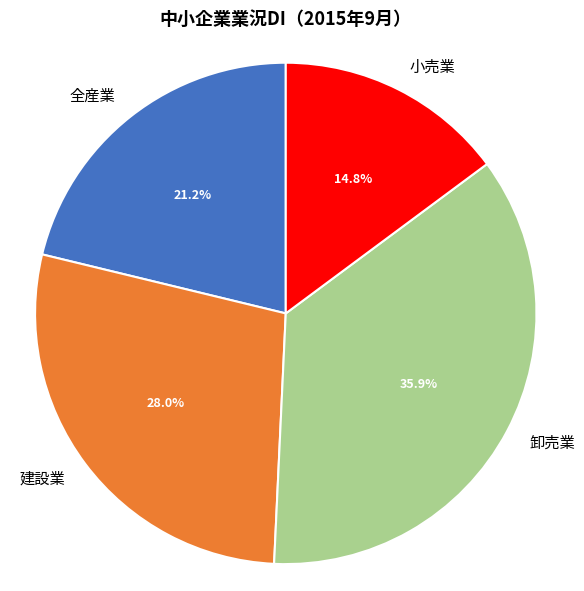

Is 小売業 the majority of the pie?

No